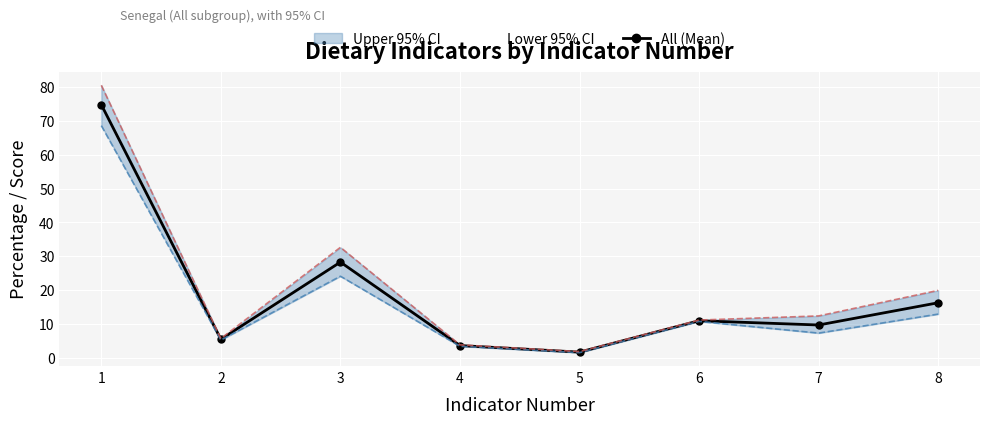

In All (Mean), how many points are higher than both neighbors (excluding endpoints)?

2